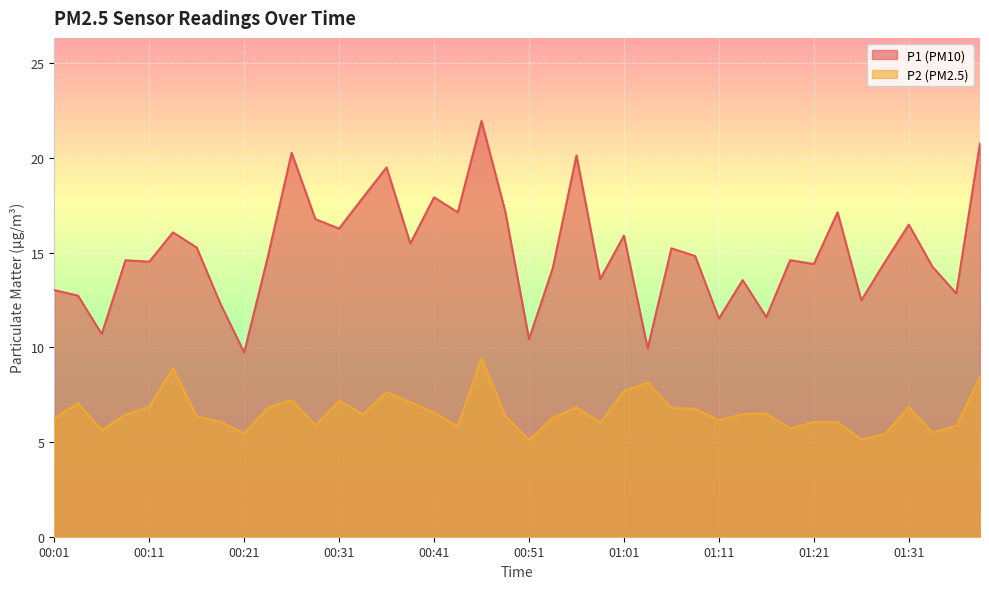

At how many categories does at least one series exceed 6?

40